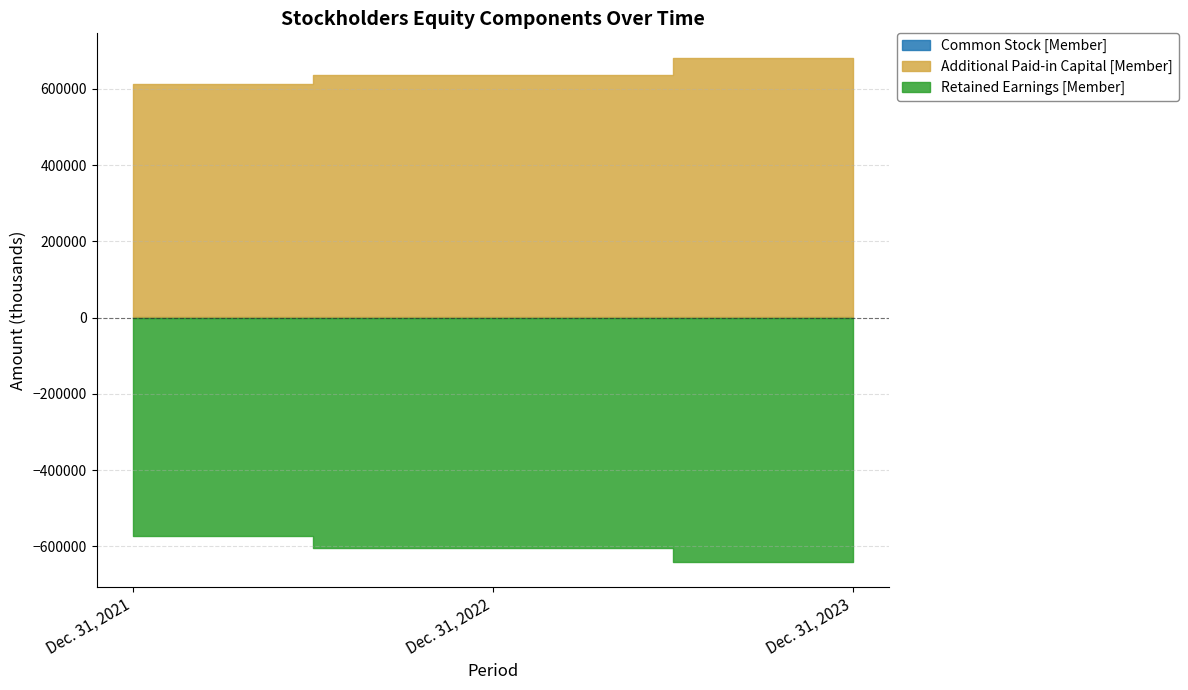

At which category does the chart reach its minimum across all series?

Dec. 31, 2023